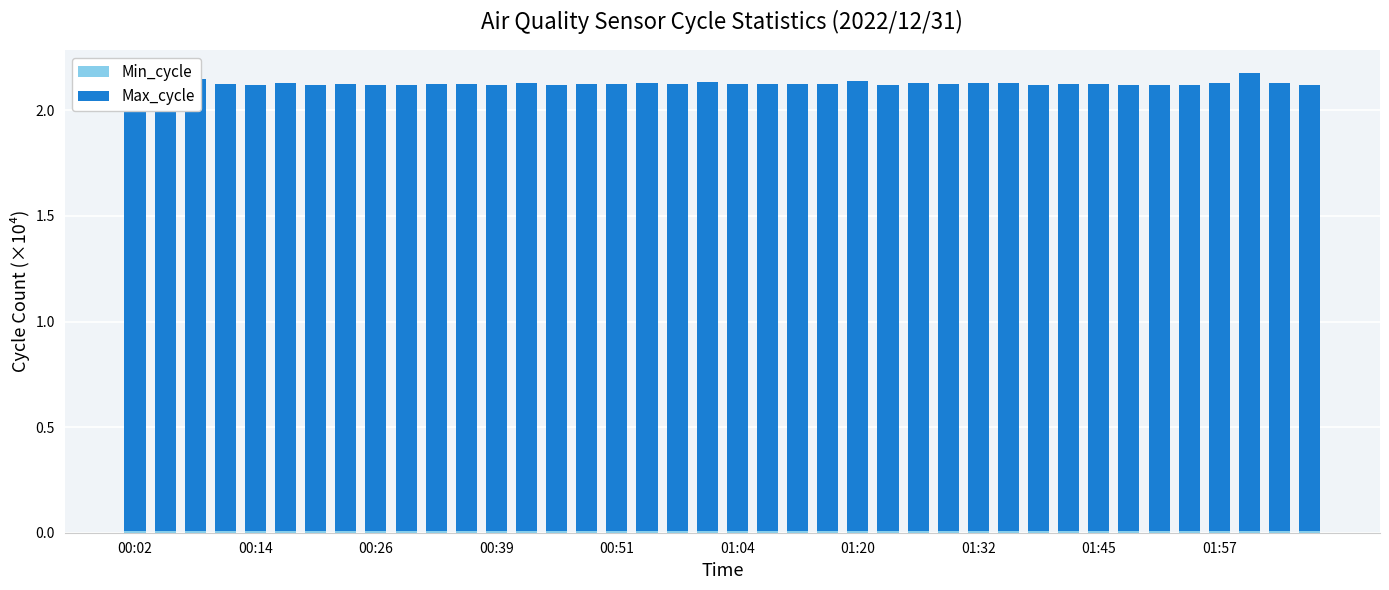

How many Max_cycle values are between 2 and 3?

40